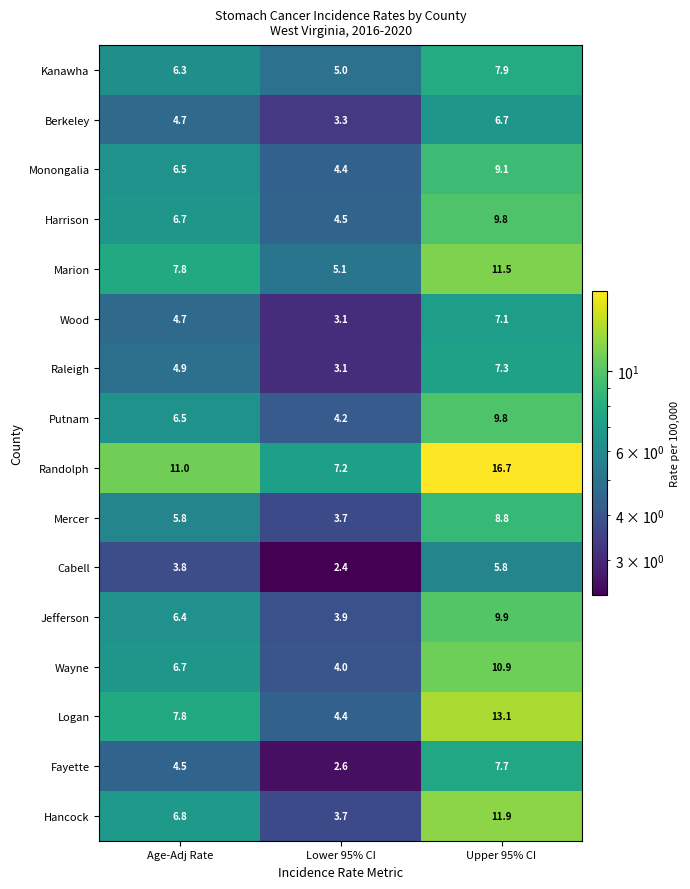

Read the Hancock value at Upper 95% CI.

11.9